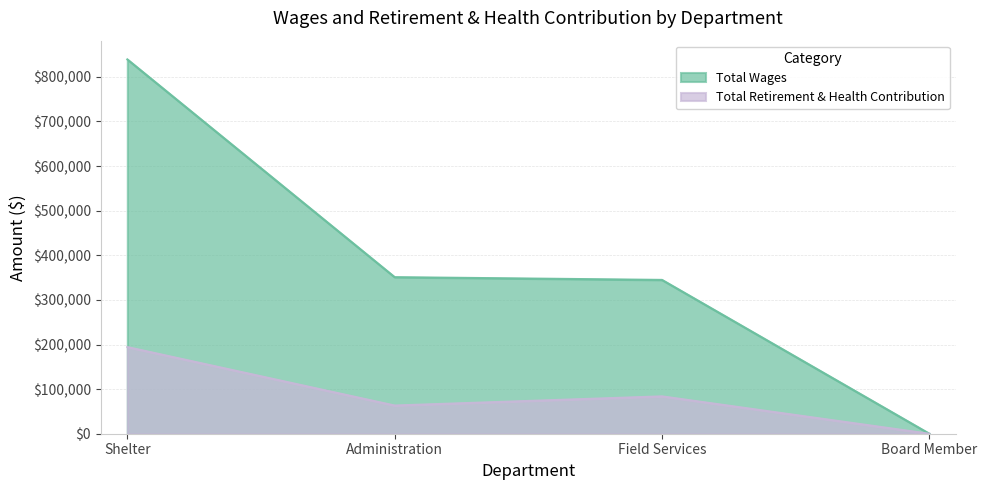

What position from the left is Field Services?

3